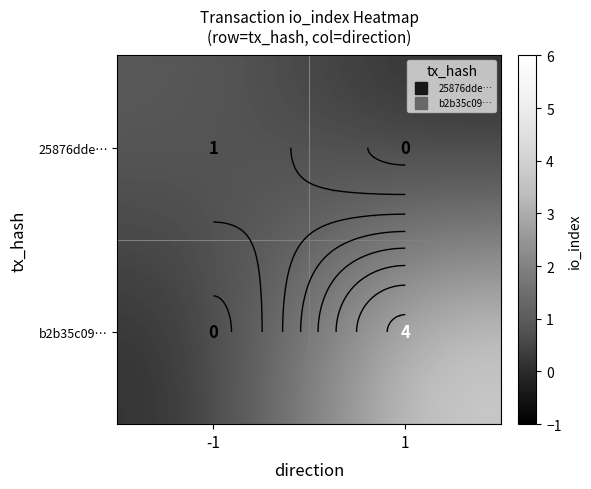

List the series in order of their peak value, highest first.

b2b35c09…, 25876dde…